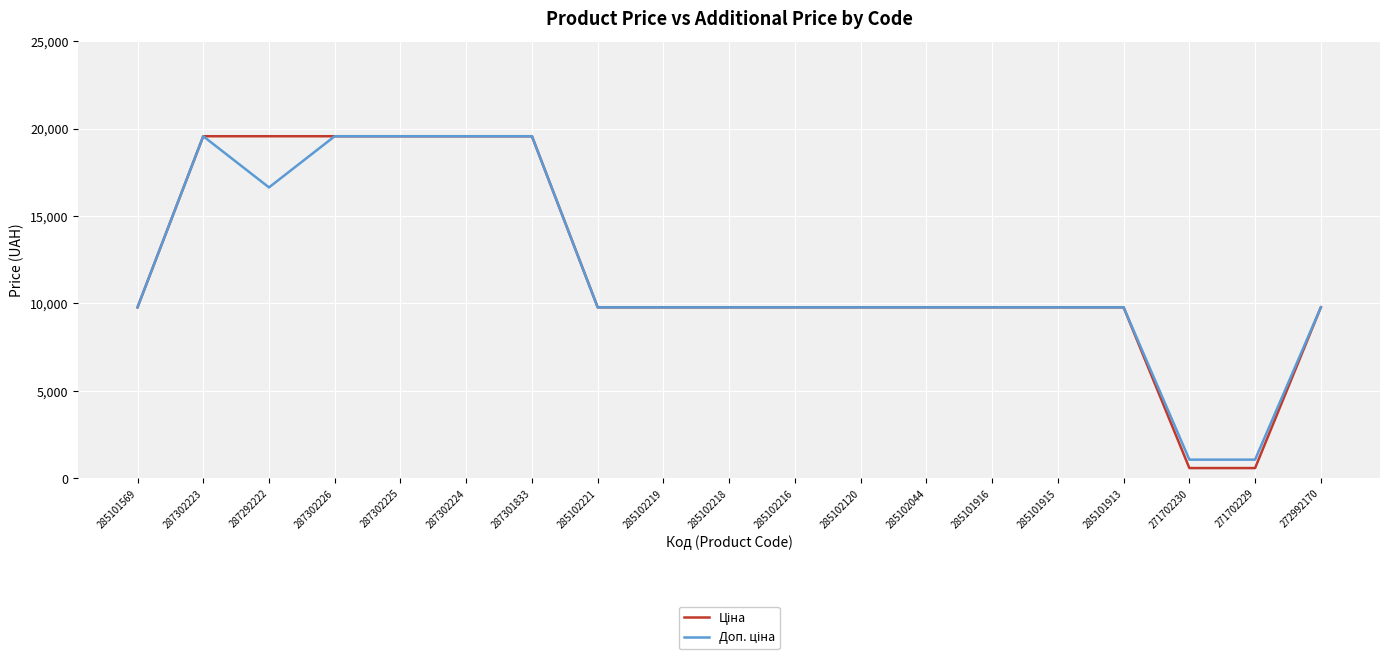

What is the smallest value displayed?

578.1